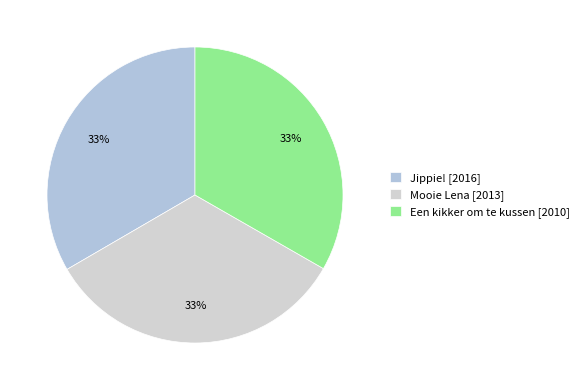

Rank the categories by value from lowest to highest.

Een kikker om te kussen, Mooie Lena, Jippie!